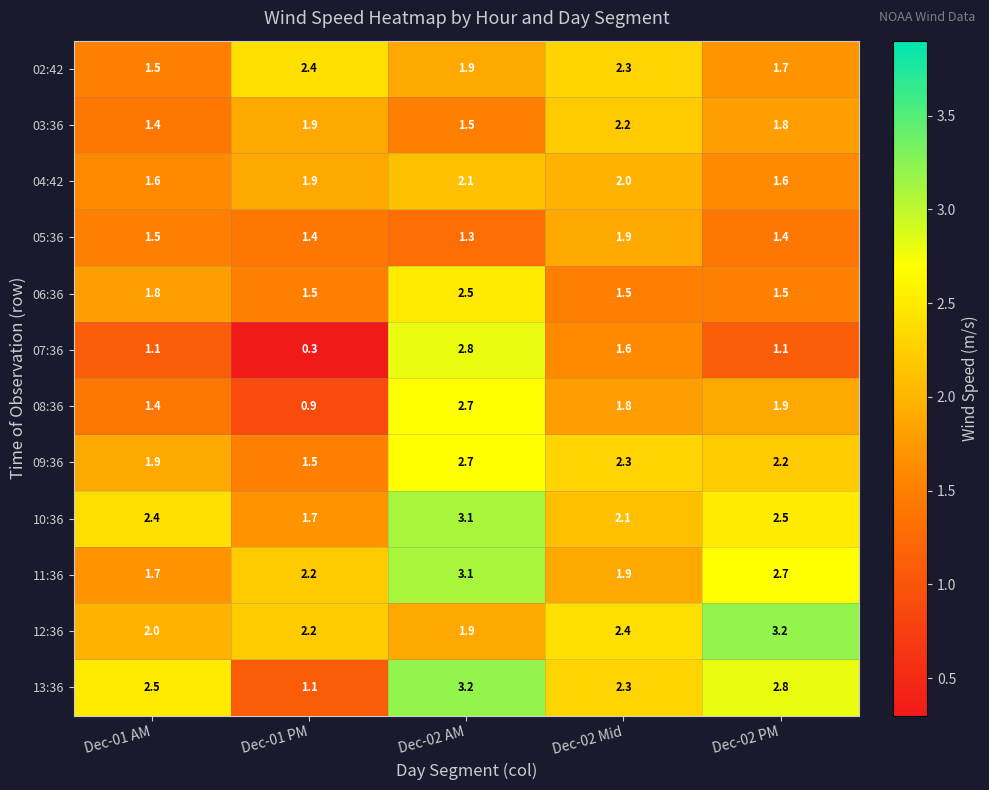

What is the greatest value displayed?

3.2